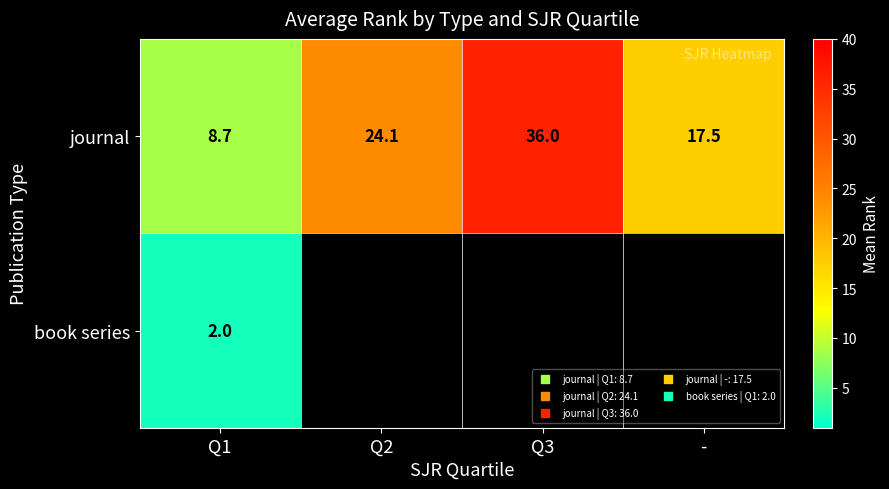

Rank the series by their maximum value, from highest to lowest.

journal, book series